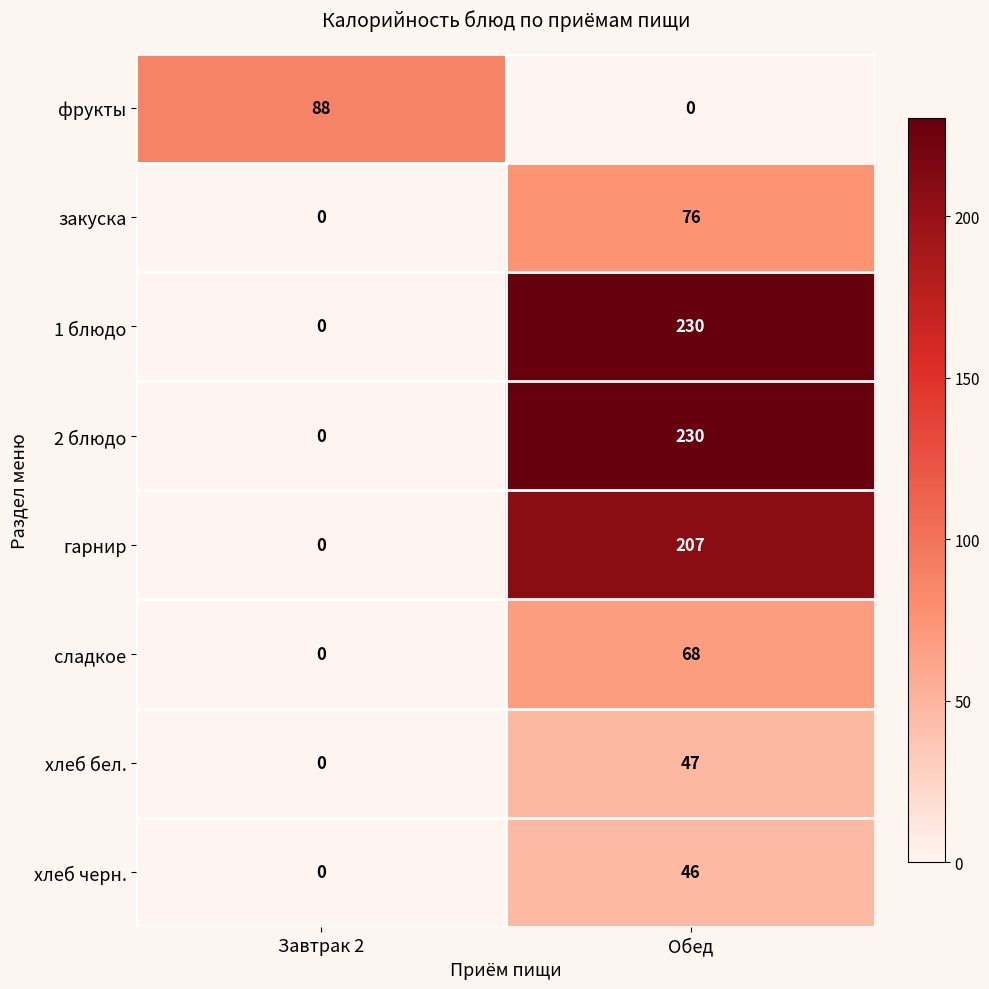

Reading left to right, transcribe all the data shown in this chart.

фрукты: Завтрак 2=88	Обед=0
закуска: Завтрак 2=0	Обед=76
1 блюдо: Завтрак 2=0	Обед=230
2 блюдо: Завтрак 2=0	Обед=230
гарнир: Завтрак 2=0	Обед=207
сладкое: Завтрак 2=0	Обед=68
хлеб бел.: Завтрак 2=0	Обед=47
хлеб черн.: Завтрак 2=0	Обед=46